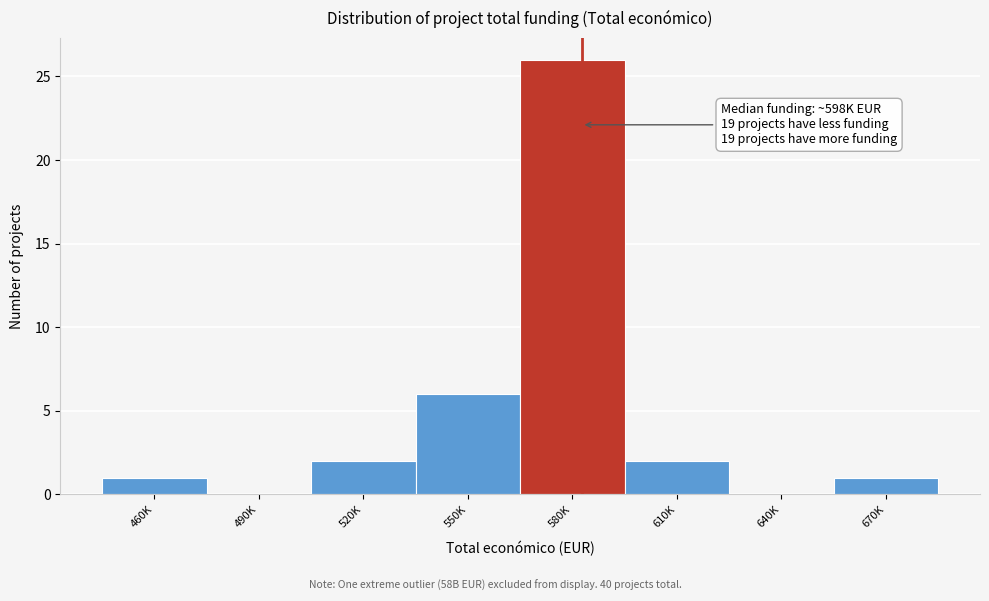

Reading left to right, transcribe all the data shown in this chart.

460K=1	490K=0	520K=2	550K=6	580K=26	610K=2	640K=0	670K=1